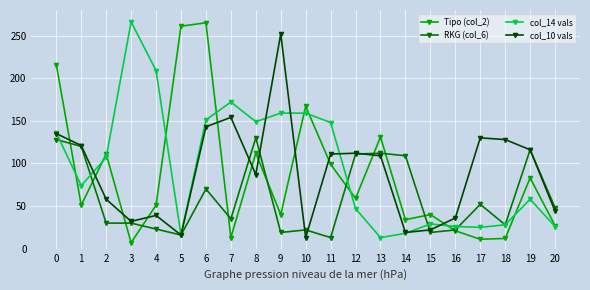

In Tipo (col_2), how many points are lower than both neighbors (excluding endpoints)?

7